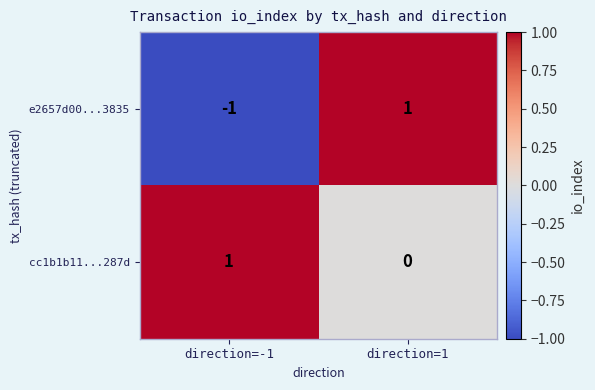

What is the spread (max minus min) of values at direction=1?

1